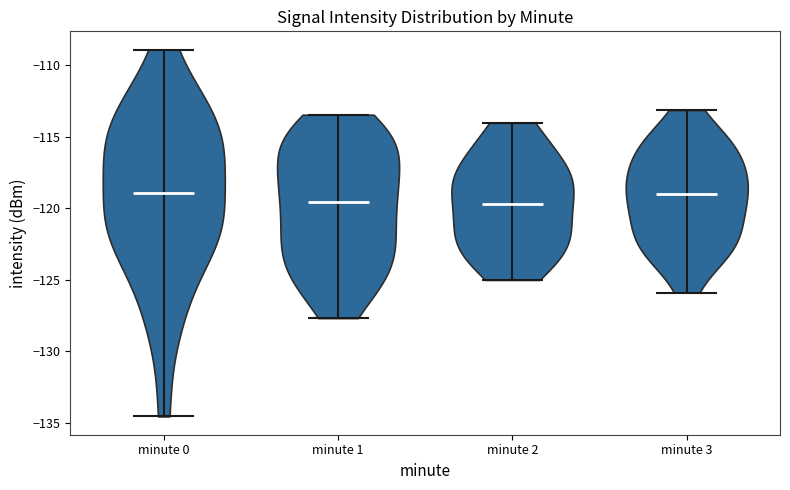

Reading left to right, read every violin against the y-axis: where its median line is, and the lowest and highest points it reaches. The values are not printed on the chart, so give them approximately, as read against the axis.

minute 0: median line -119.0, lowest point -134.5, highest point -109.0
minute 1: median line -119.5, lowest point -127.5, highest point -113.5
minute 2: median line -119.5, lowest point -125.0, highest point -114.0
minute 3: median line -119.0, lowest point -126.0, highest point -113.0